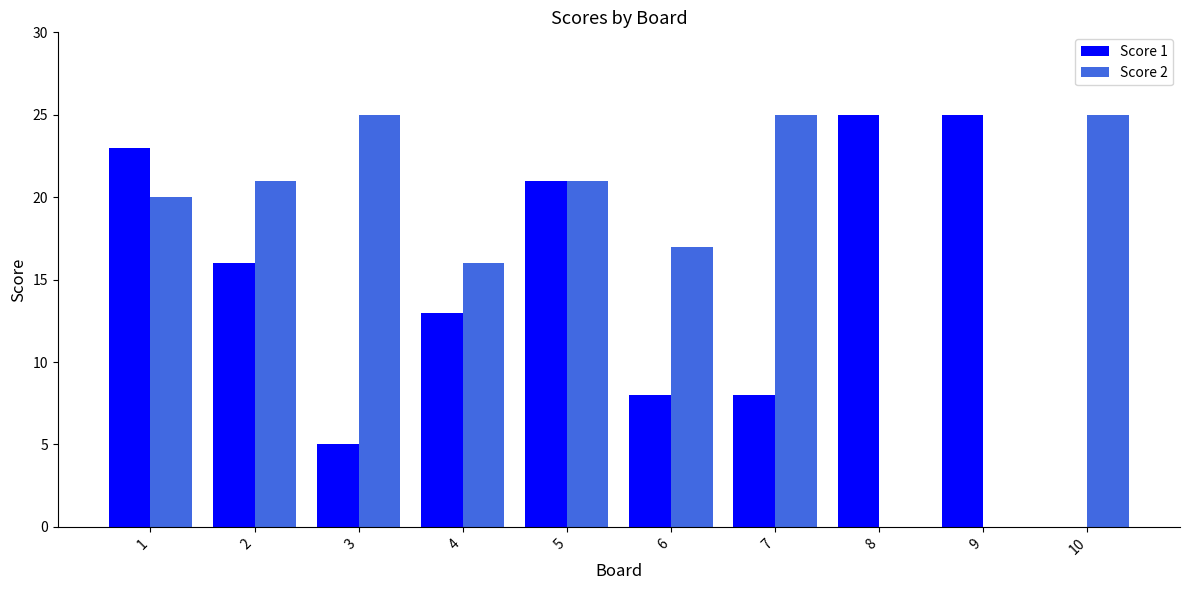

How many distinct data groups are displayed?

2